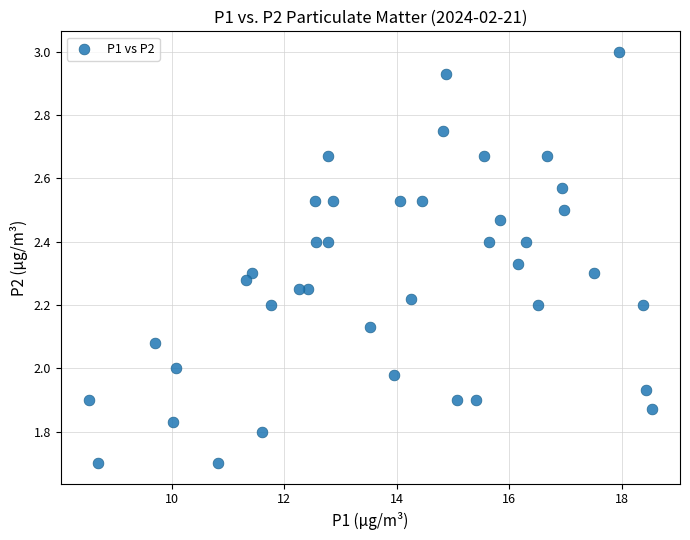

What is the range of X values (max minus min)?

10.0